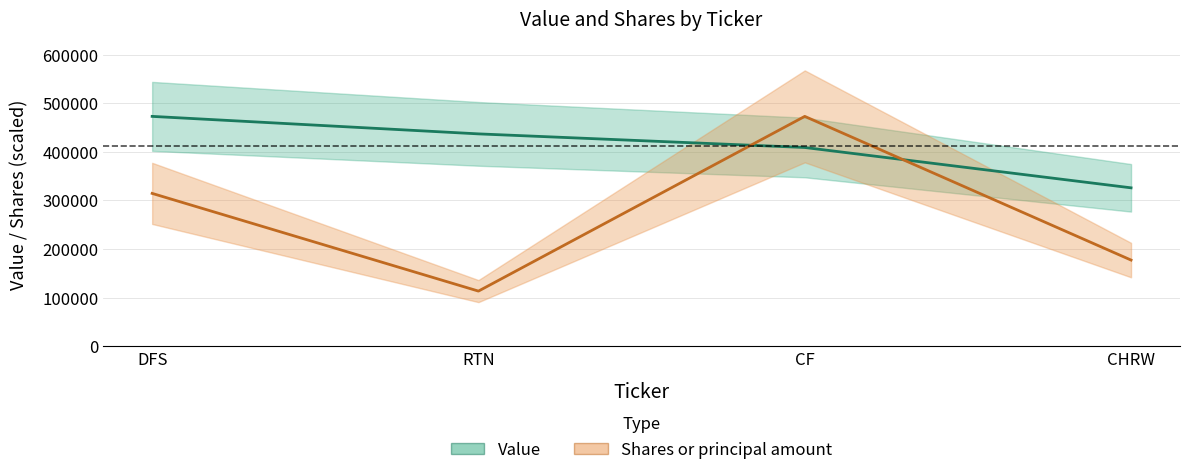

Rank the categories by Value value from highest to lowest.

DFS, RTN, CF, CHRW